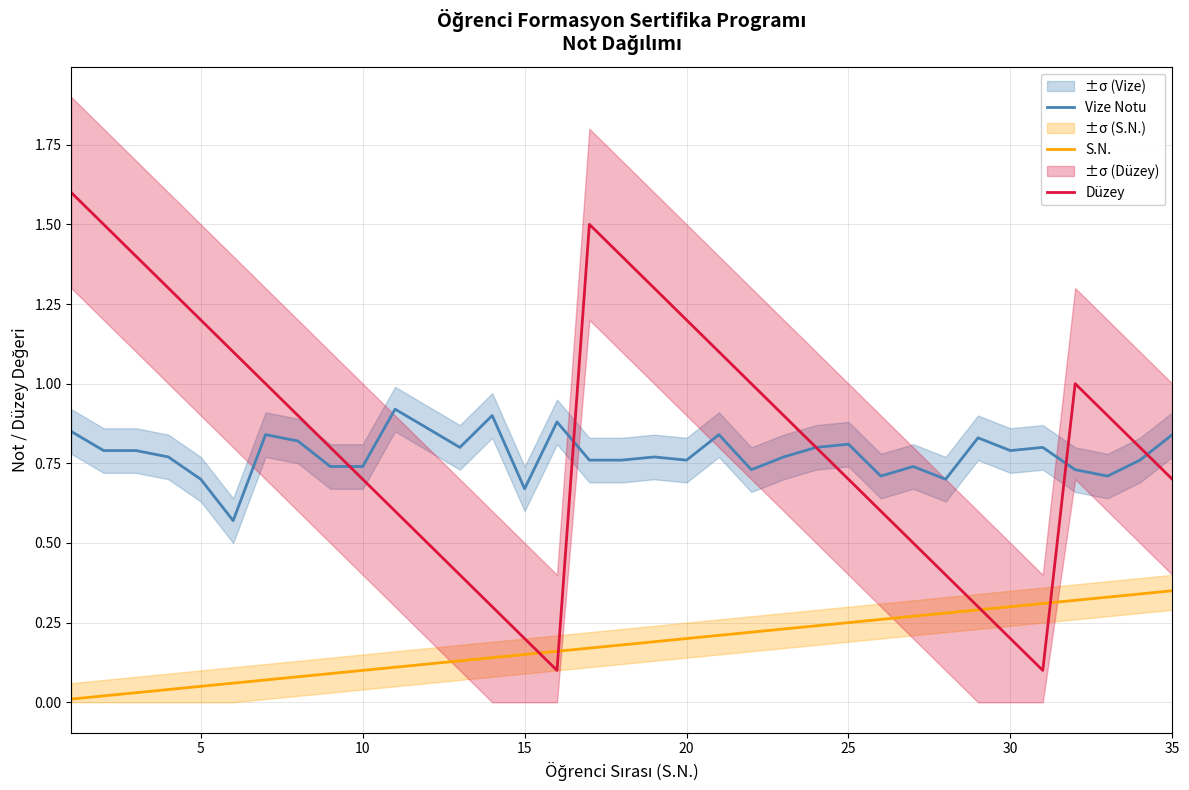

True or false: Vize Notu has a value of 0.3 at 10.

False